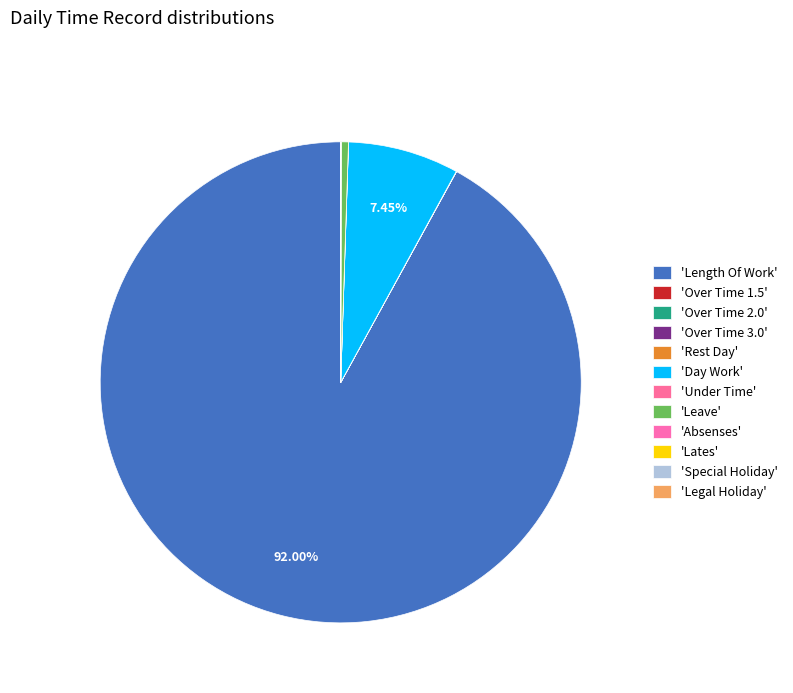

To the nearest percent, what is the average slice percentage?

8%